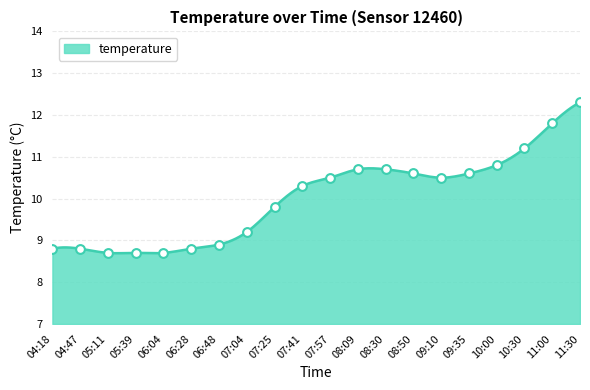

Between 11:00 and 10:00, which is larger?

11:00